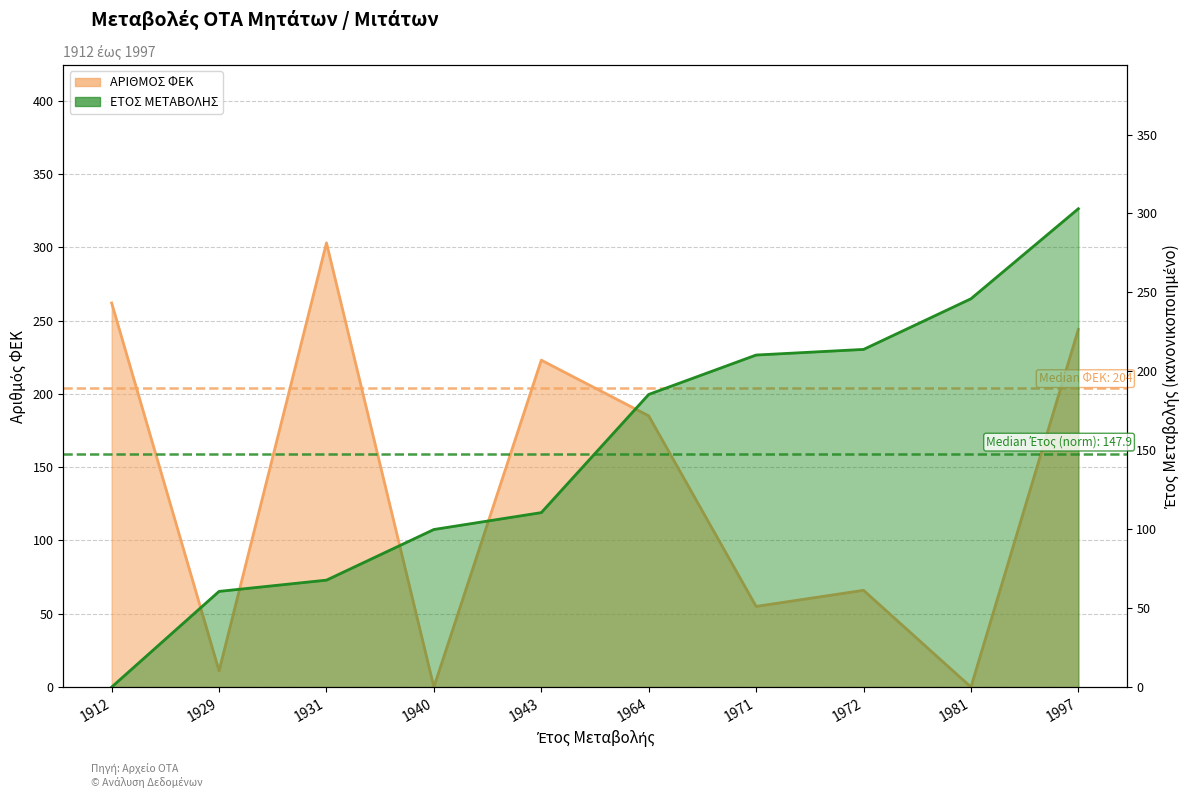

How many lines are shown in the chart?

2